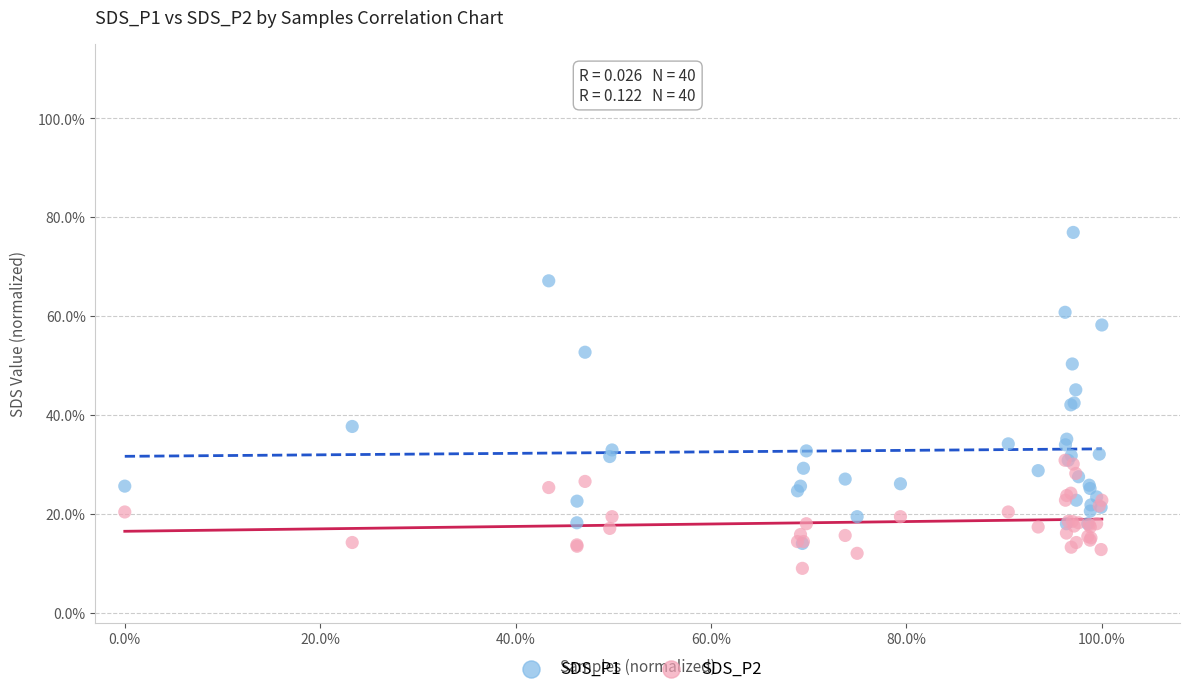

What are all the series names shown in the legend?

SDS_P1, SDS_P2